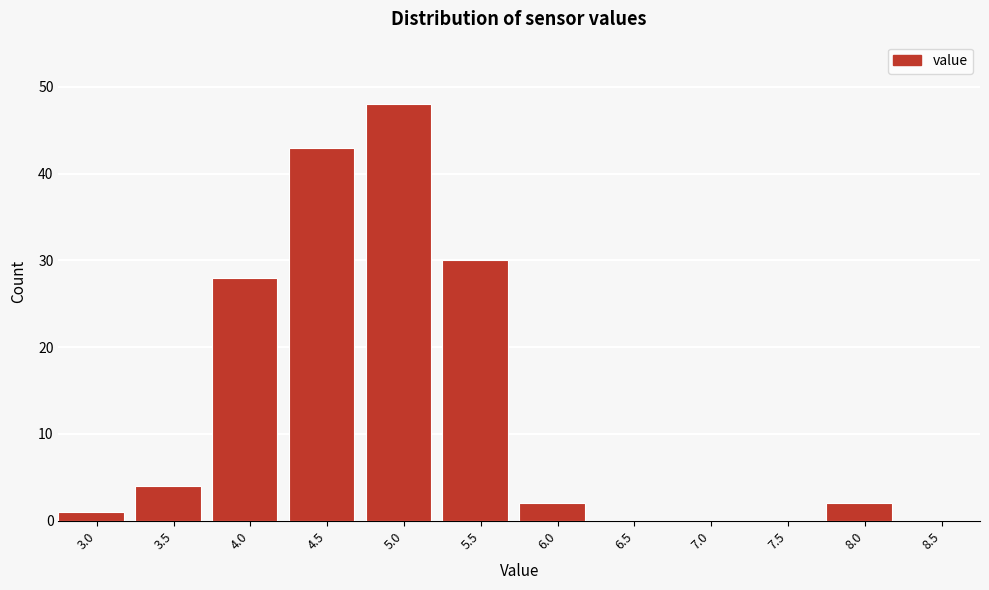

Reading left to right, extract all data points from this chart.

3.0=1	3.5=4	4.0=28	4.5=43	5.0=48	5.5=30	6.0=2	6.5=0	7.0=0	7.5=0	8.0=2	8.5=0